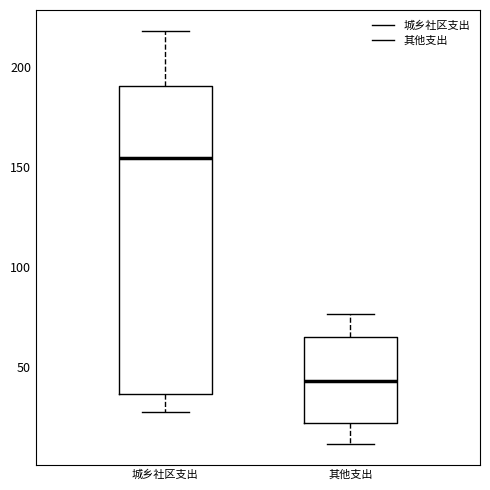

Which box's median line is the lowest?

其他支出